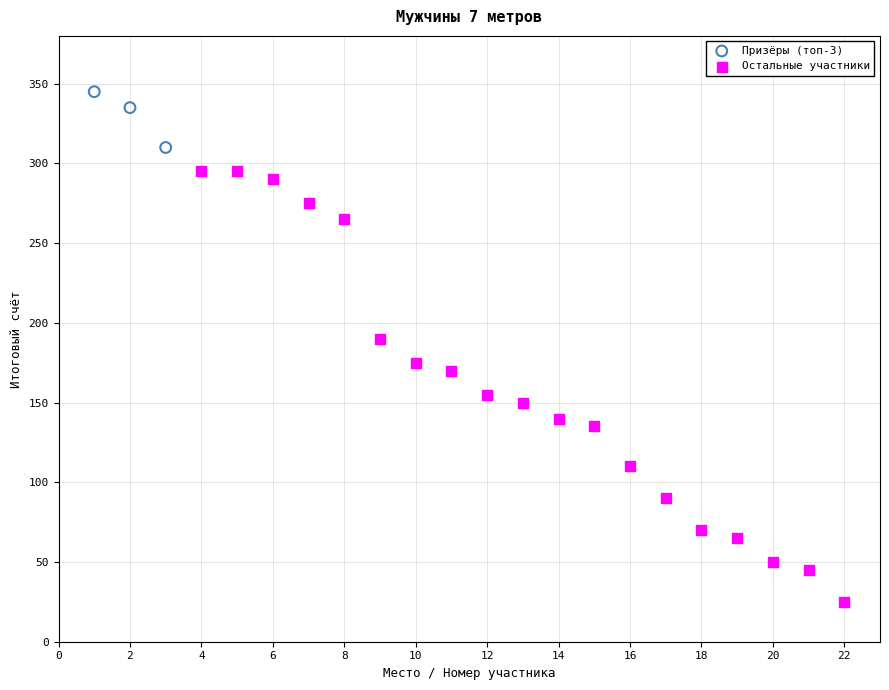

Which series contains the highest Y value?

Призёры (топ-3)